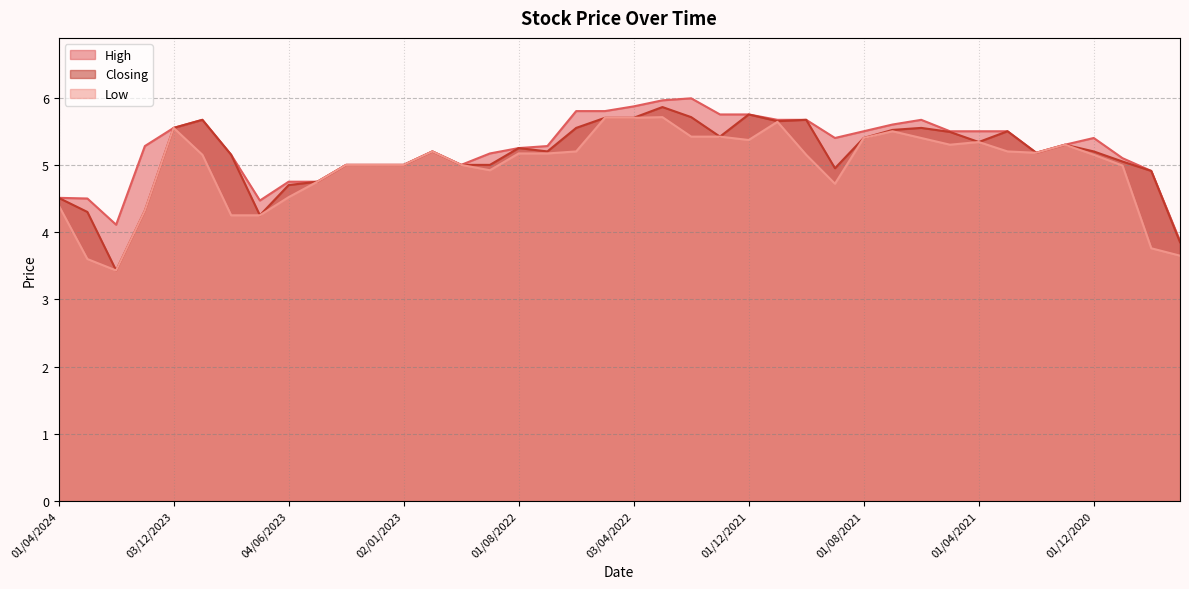

True or false: High and Low intersect in this chart.

False